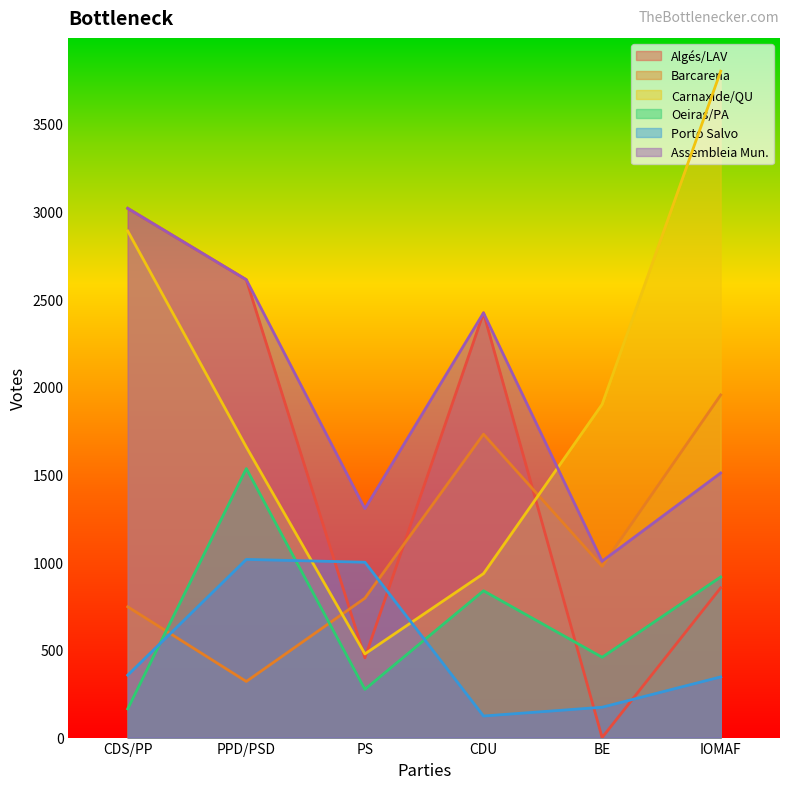

Rank the categories by Assembleia Mun. value from highest to lowest.

CDS/PP, PPD/PSD, CDU, IOMAF, PS, BE